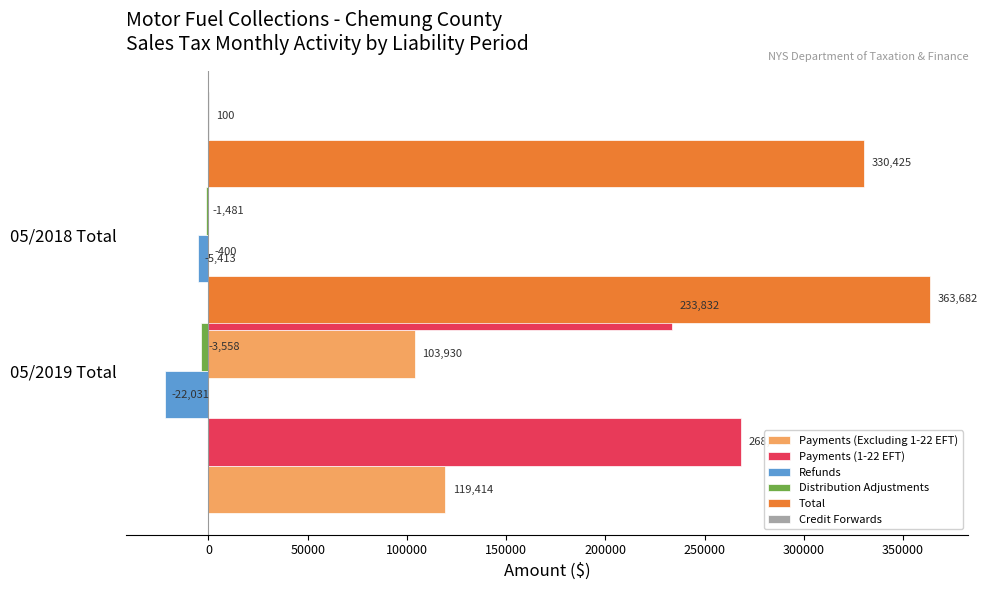

What is the maximum value for Distribution Adjustments?

-1481.1